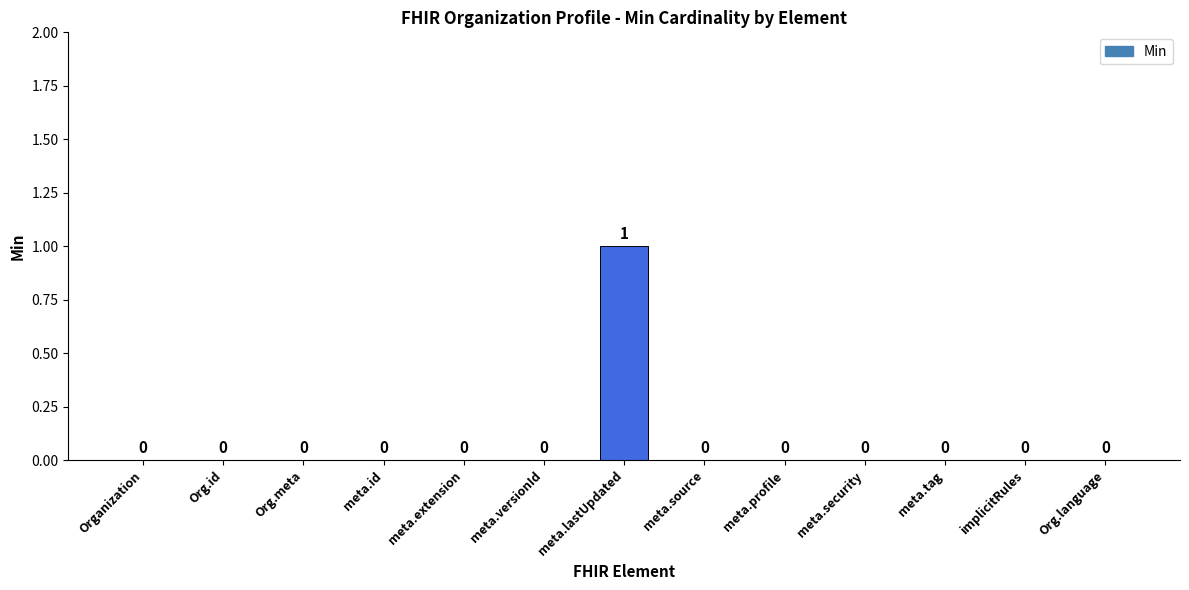

How many values are between 0 and 1?

13